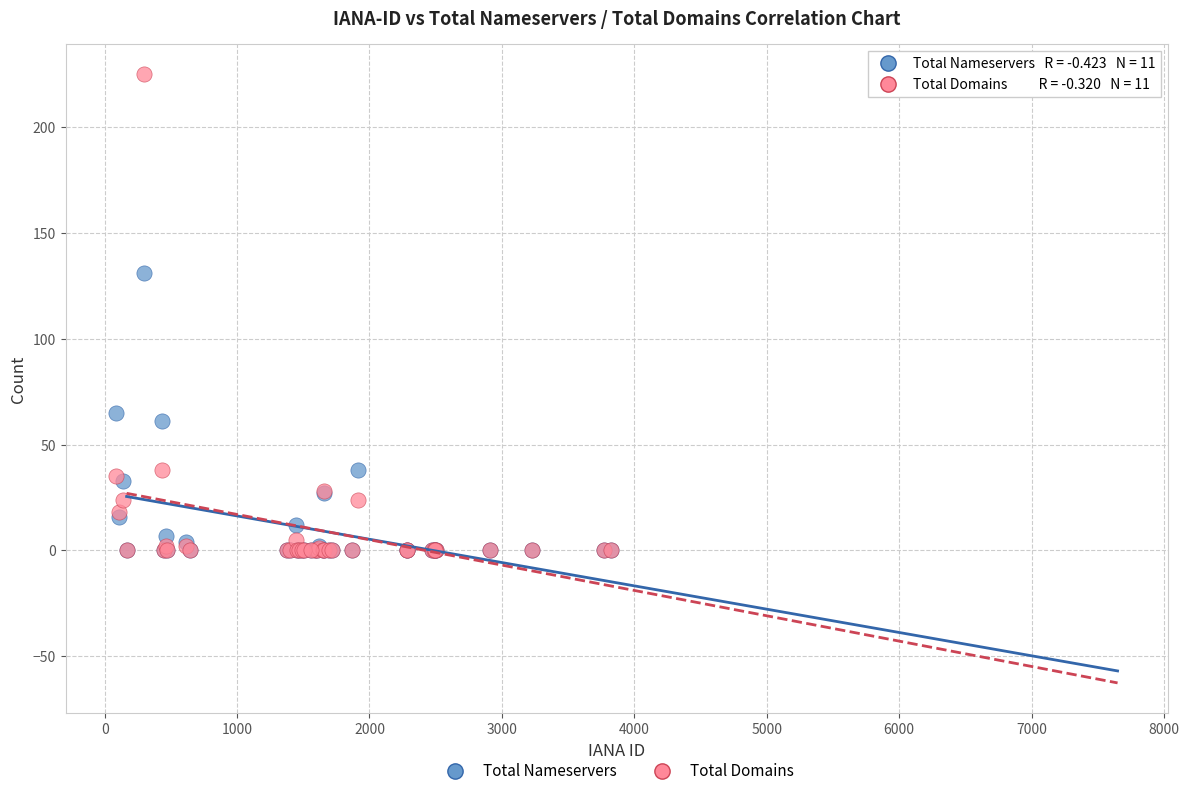

Across all series, what Y value is closest to 112?

131